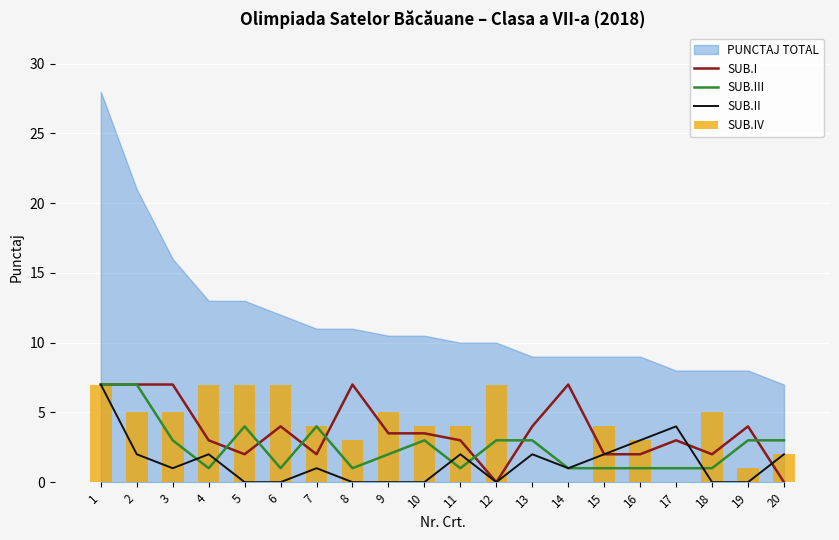

At which category is the sum across all series the highest?

1